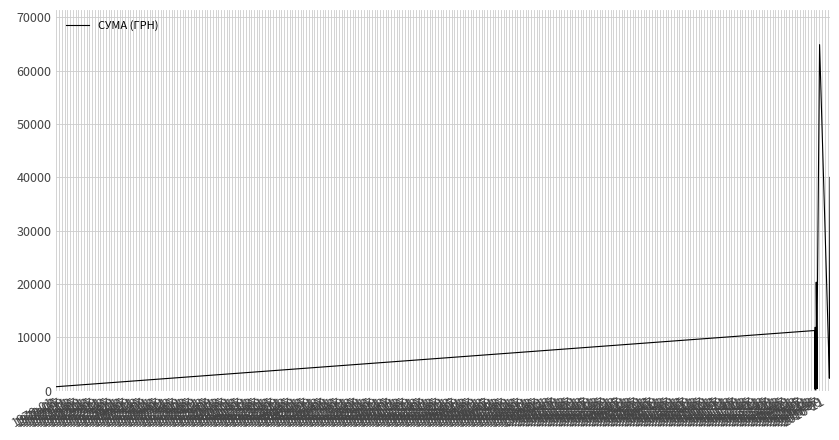

What is the difference between the values at 1970-03 and 1973-01?

9357.9